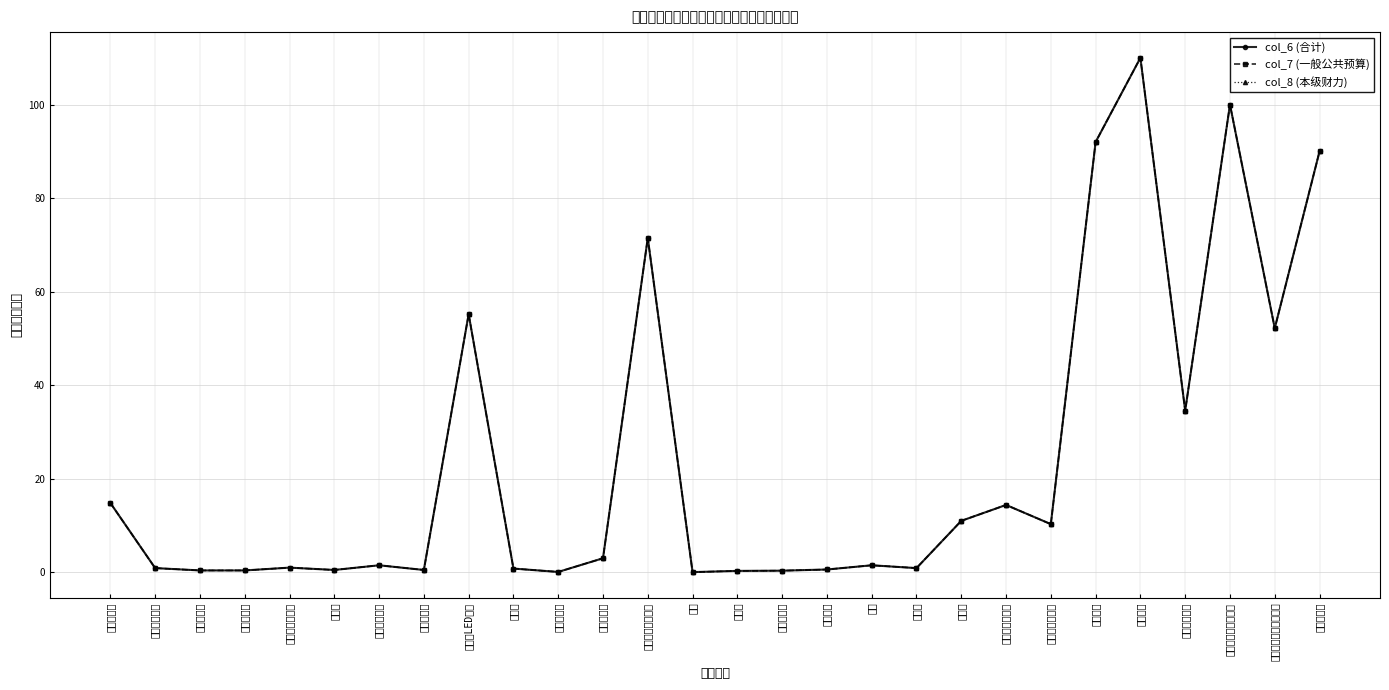

What is the label of the 17th point from the right?

会议室空调